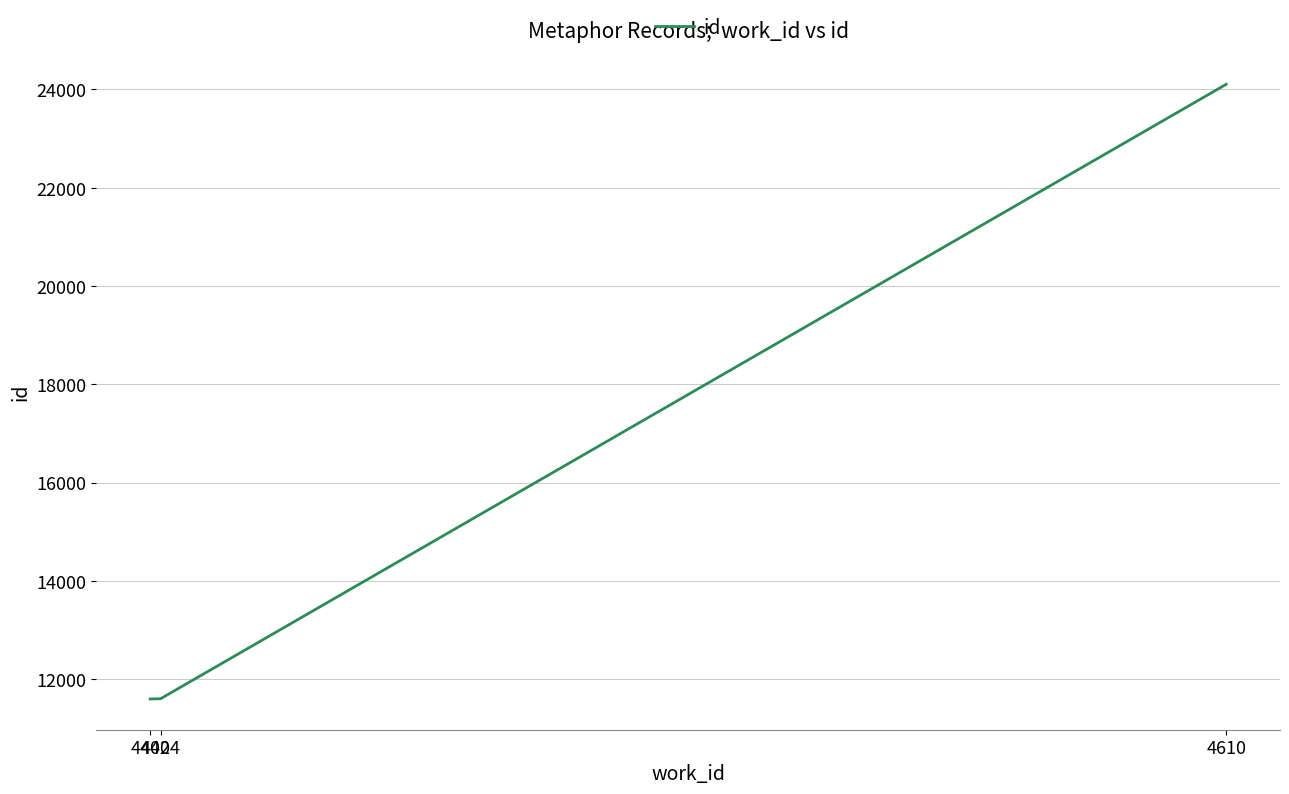

What is the sum of all values?

47306